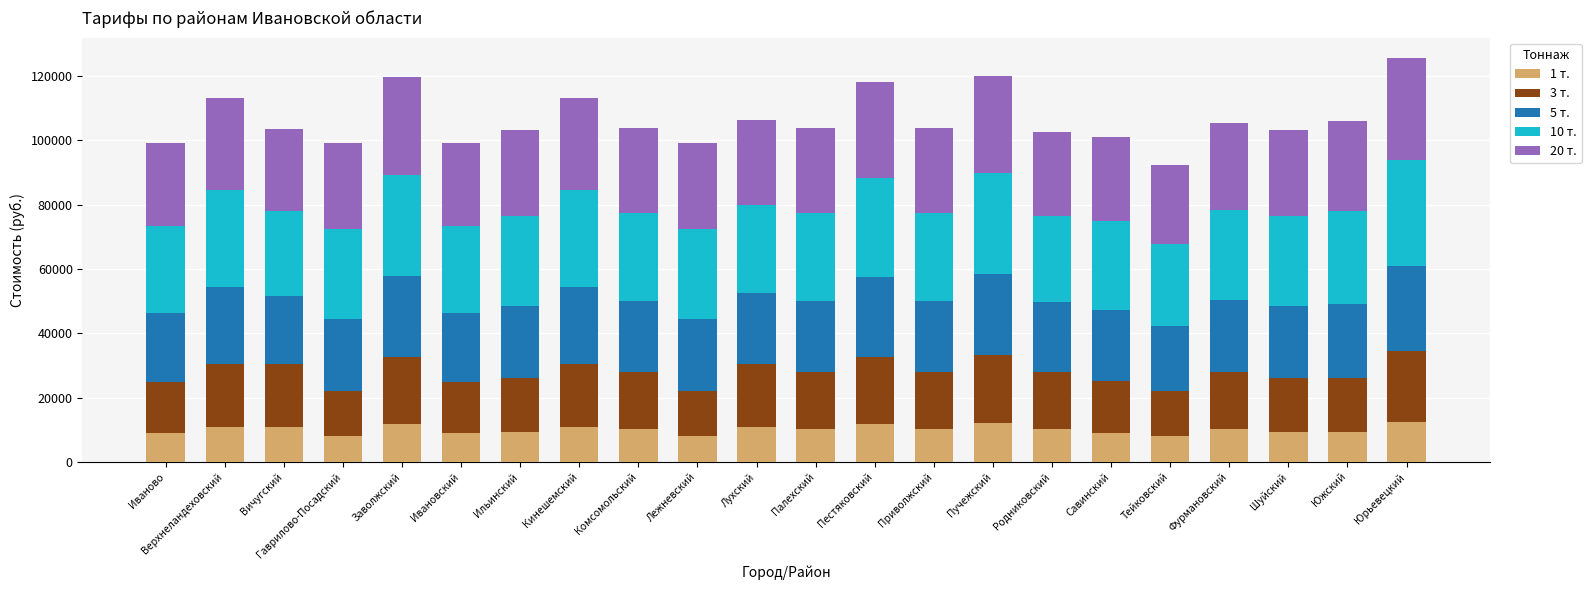

The 1 т. series shows 10100 at Родниковский. True or false?

True